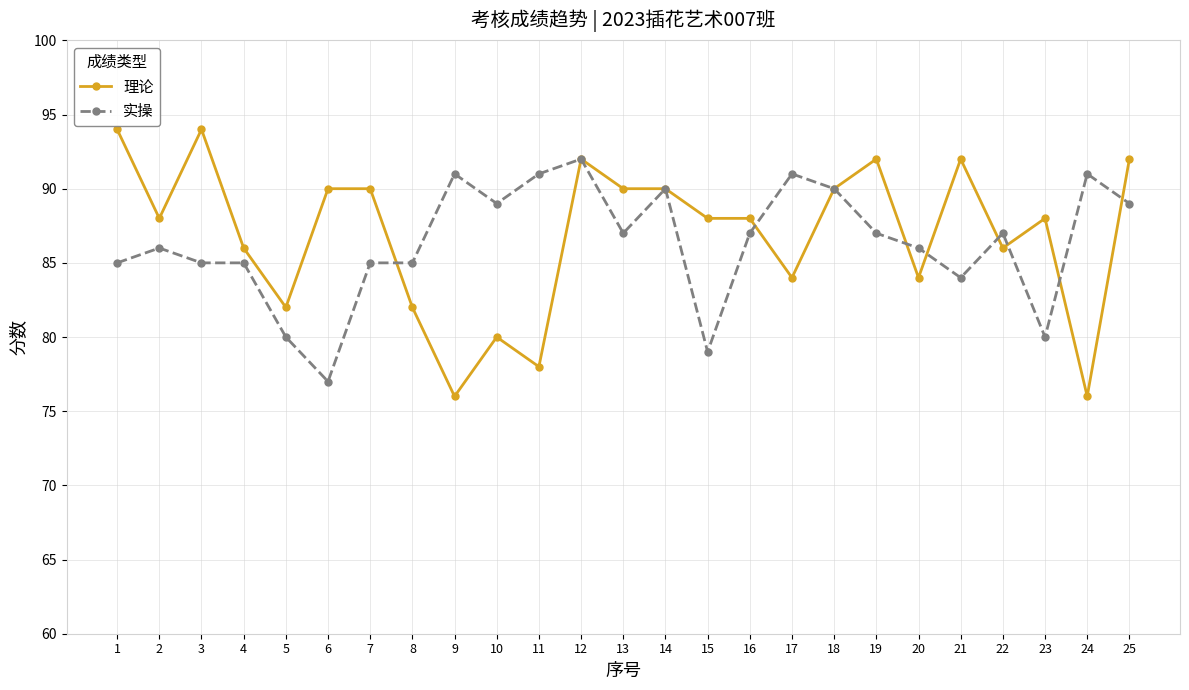

What is the value of the 实操 point at the 22nd from the left?

87